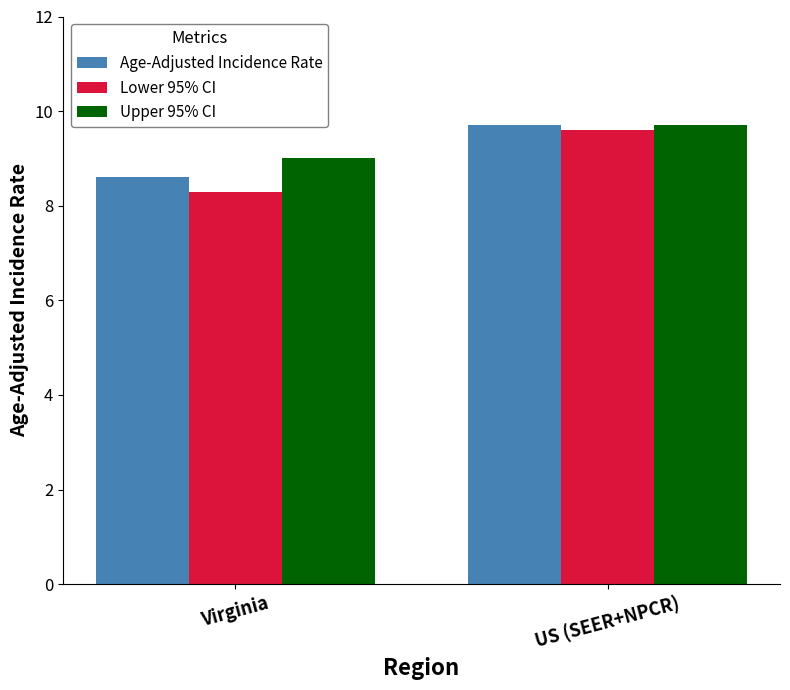

What are all the series names shown in the legend?

Age-Adjusted Incidence Rate, Lower 95% CI, Upper 95% CI